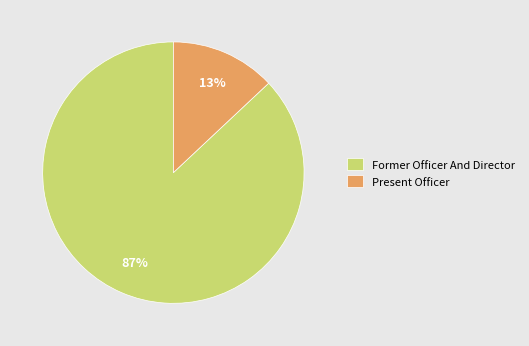

Rank the categories by value from lowest to highest.

Present Officer, Former Officer And Director